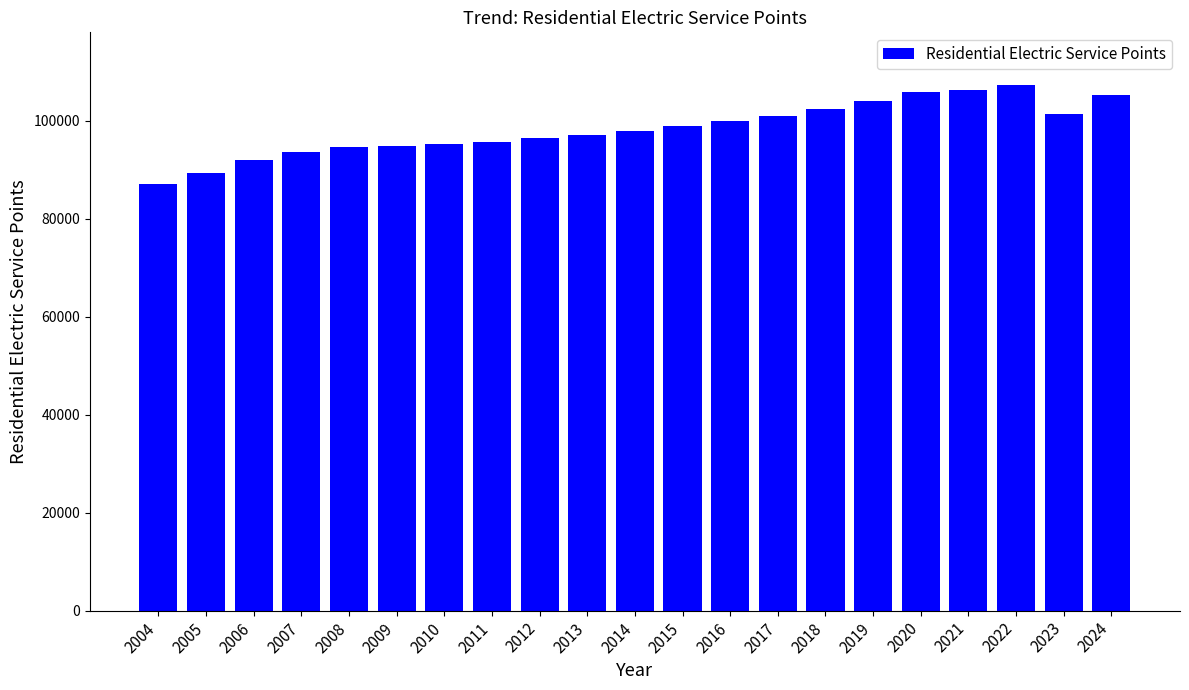

What is the average value?

98422